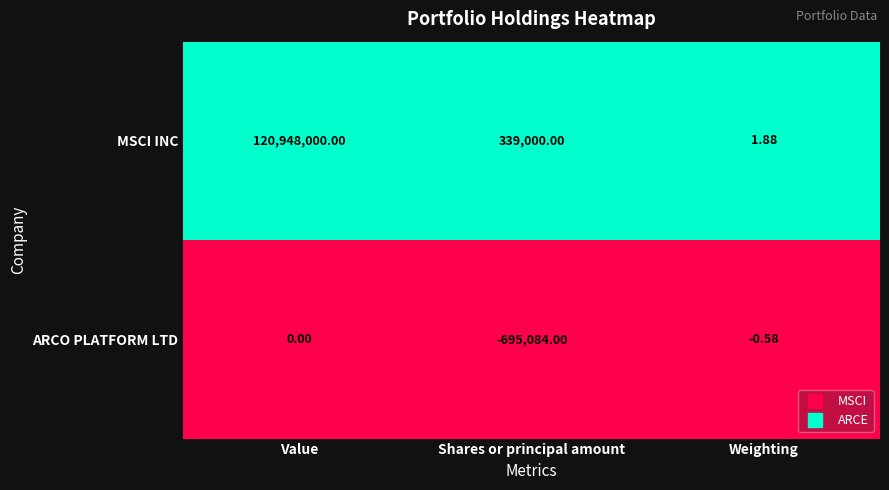

Rank the series by their average value, from highest to lowest.

MSCI INC, ARCO PLATFORM LTD